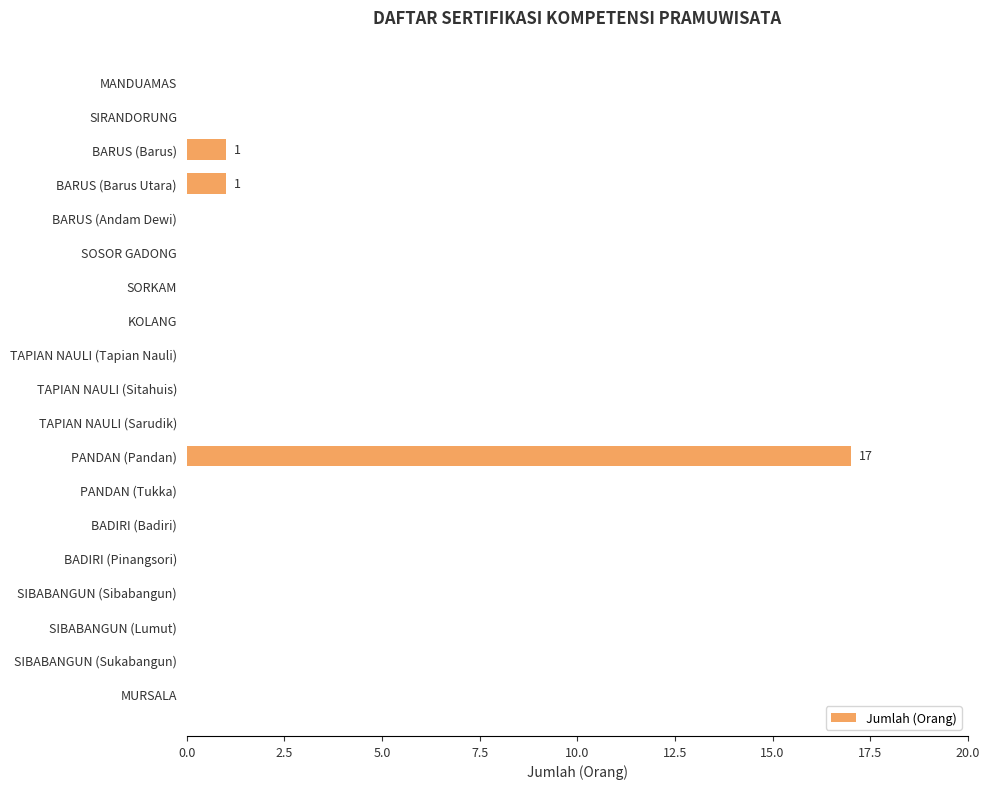

What is the change in value from MANDUAMAS to BARUS (Barus)?

+1